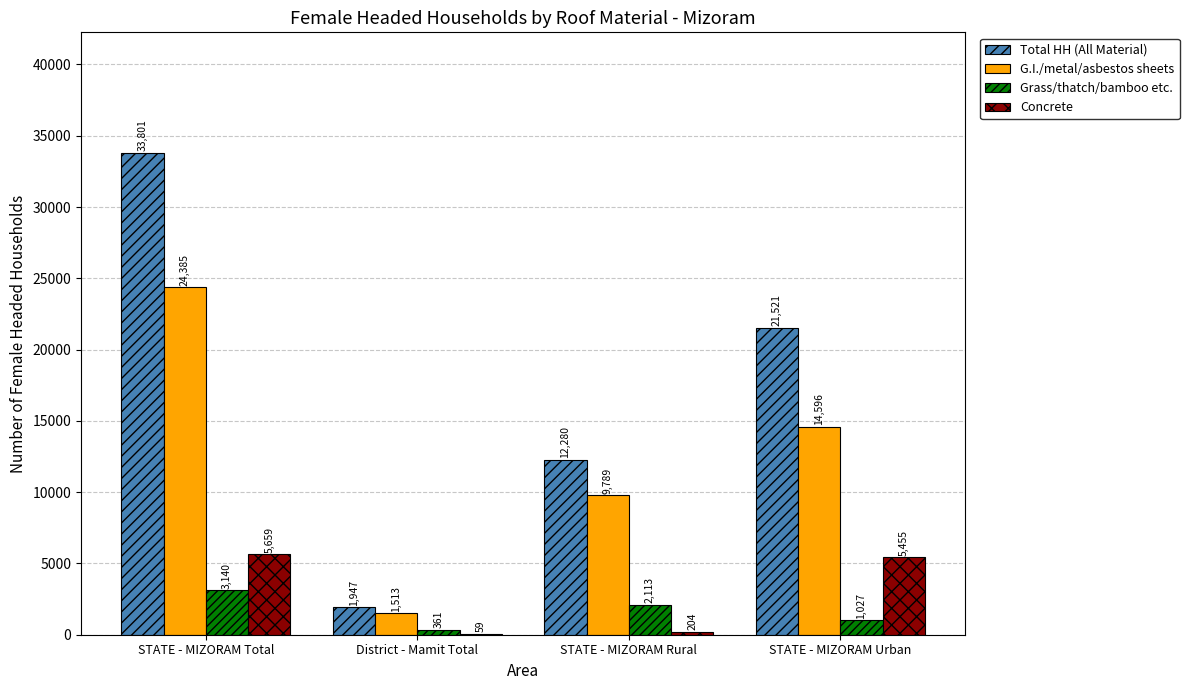

What is the total value across all series at STATE - MIZORAM Urban?

42599